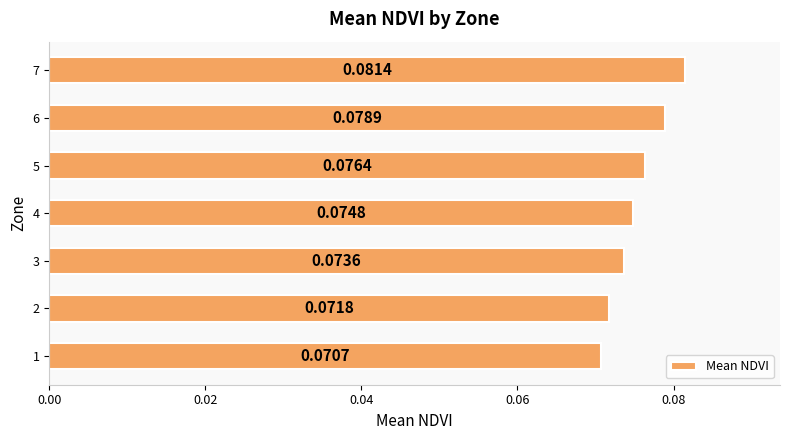

List the labels in order of value, smallest first.

1, 2, 3, 4, 5, 6, 7